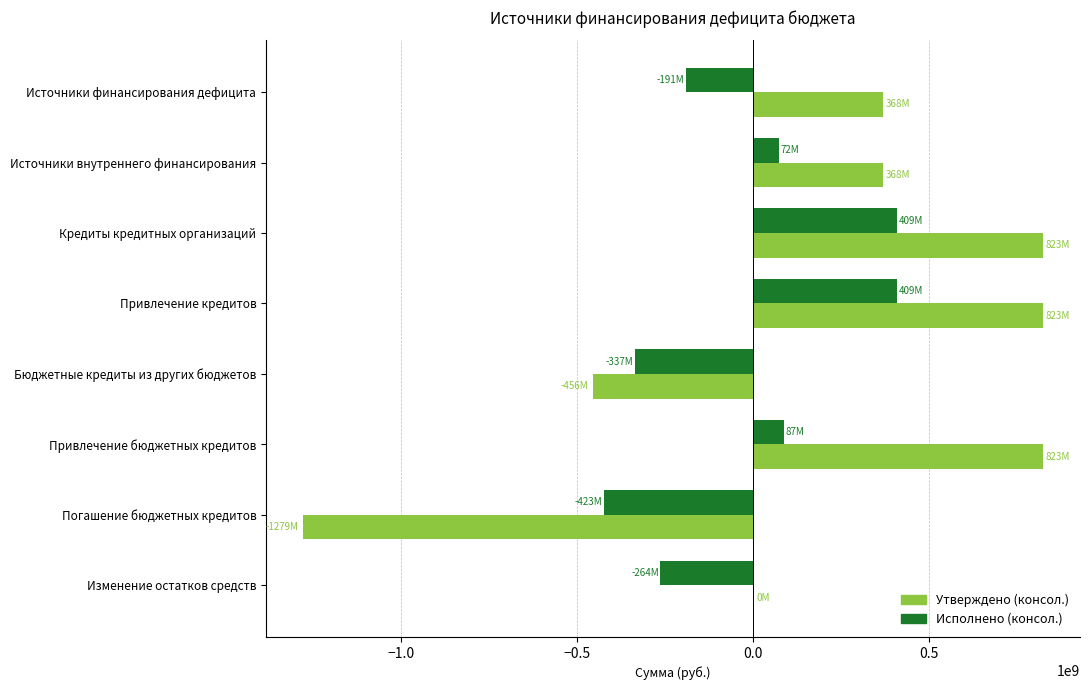

Which series changed the most between Бюджетные кредиты из других бюджетов and Изменение остатков средств?

Утверждено (консол.)